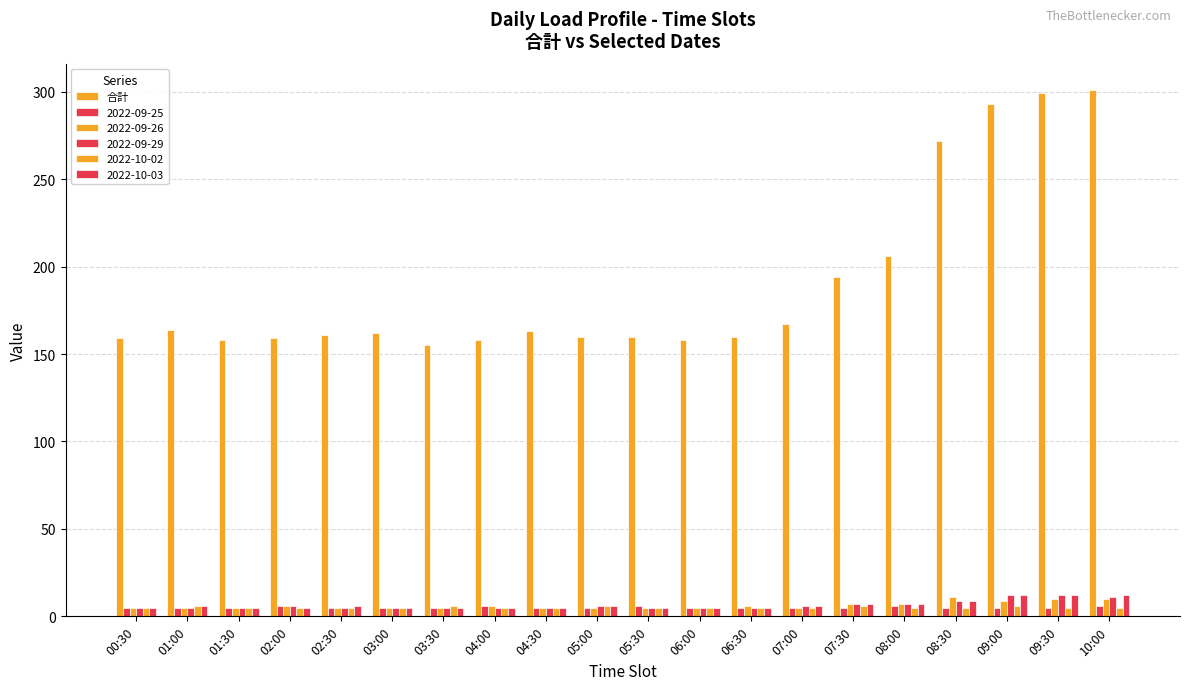

How many bars are there in total?

120